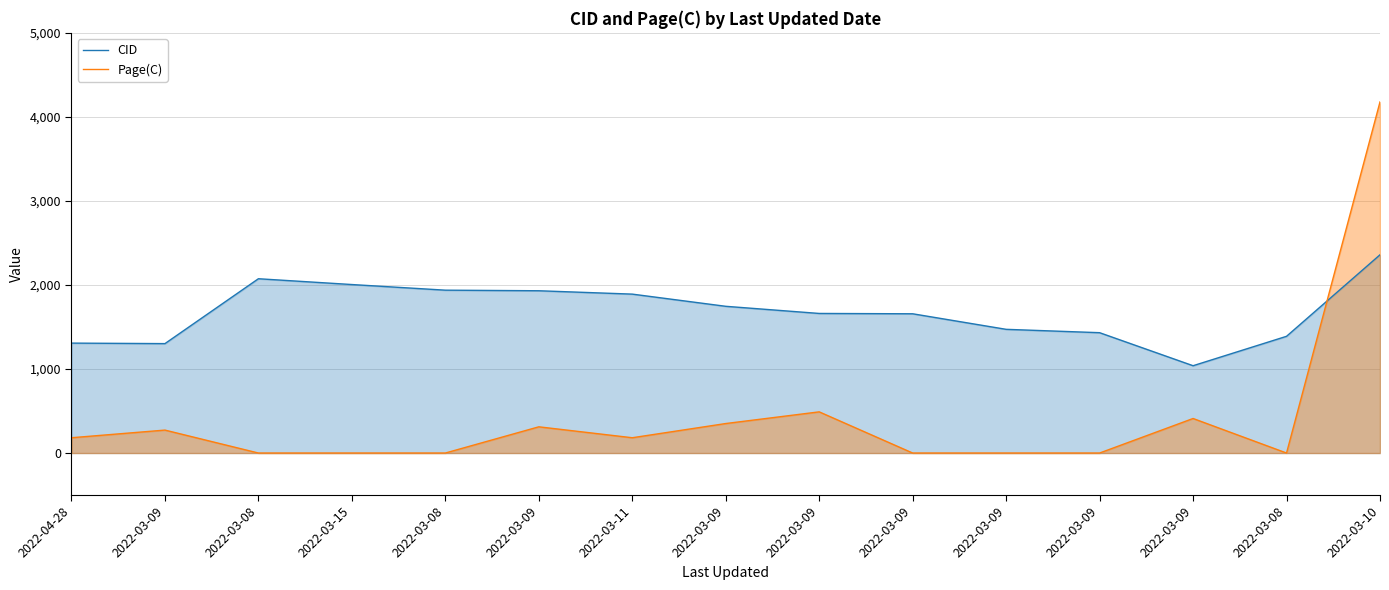

At which label does CID first exceed 1661?

2022-03-08